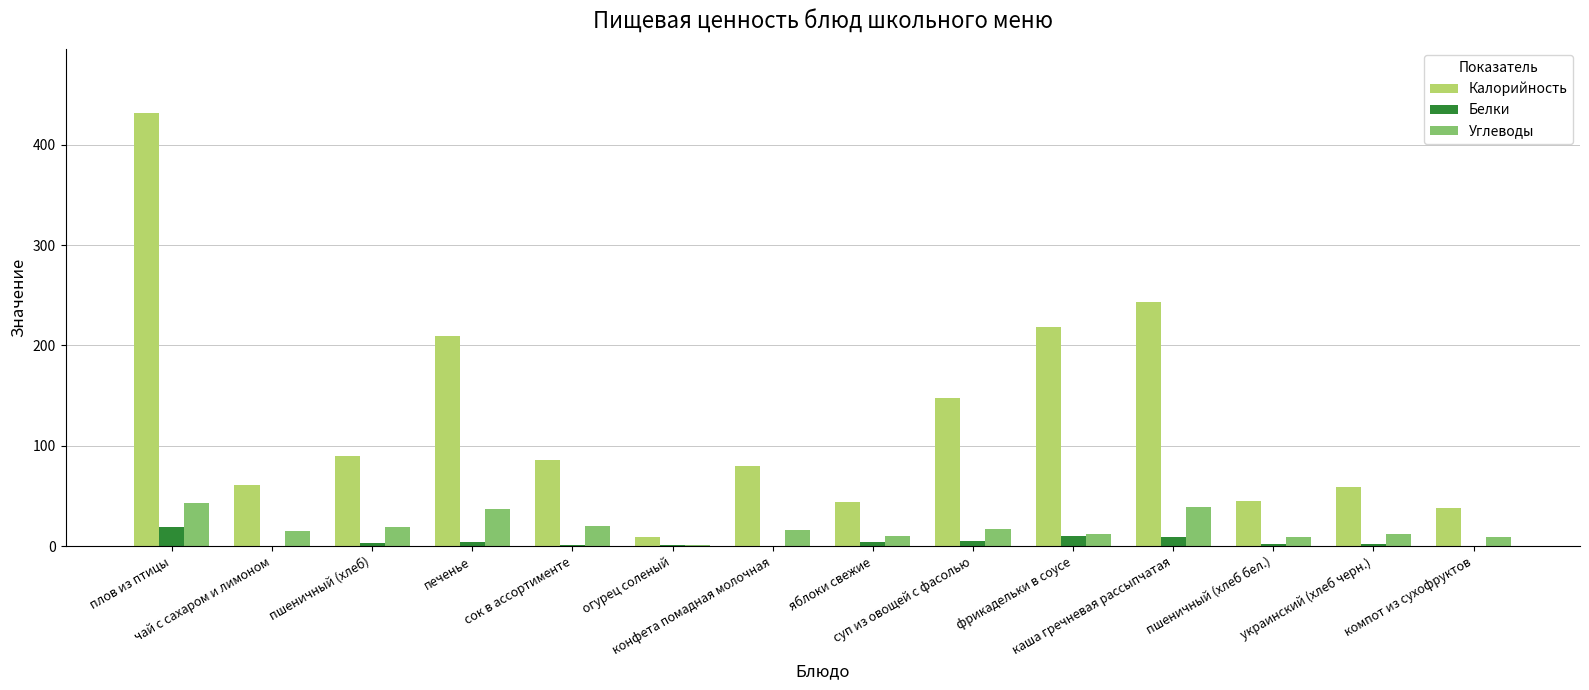

What are all the series names shown in the legend?

Калорийность, Белки, Углеводы